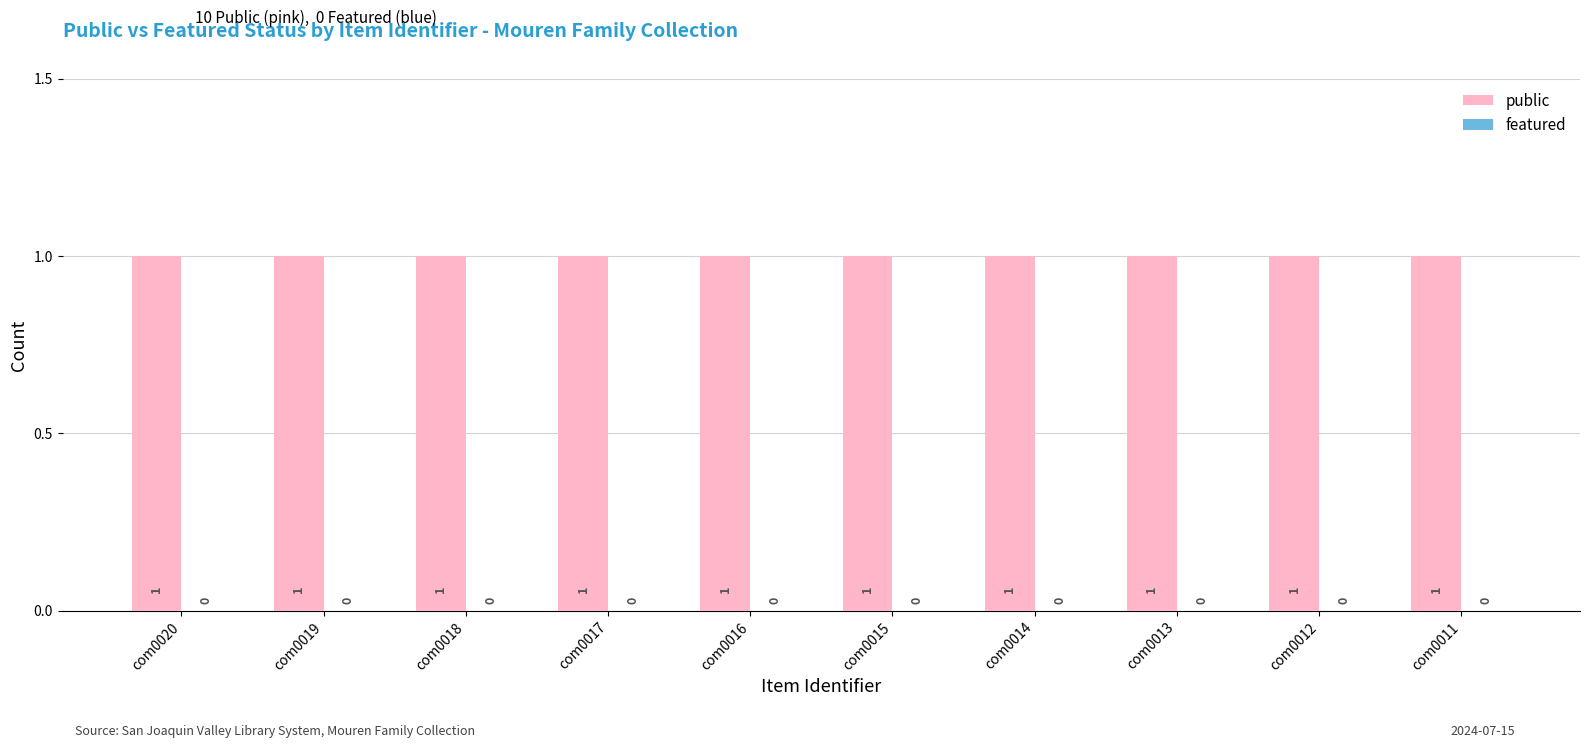

Is the value of featured at com0016 greater than the value of public at com0014?

No